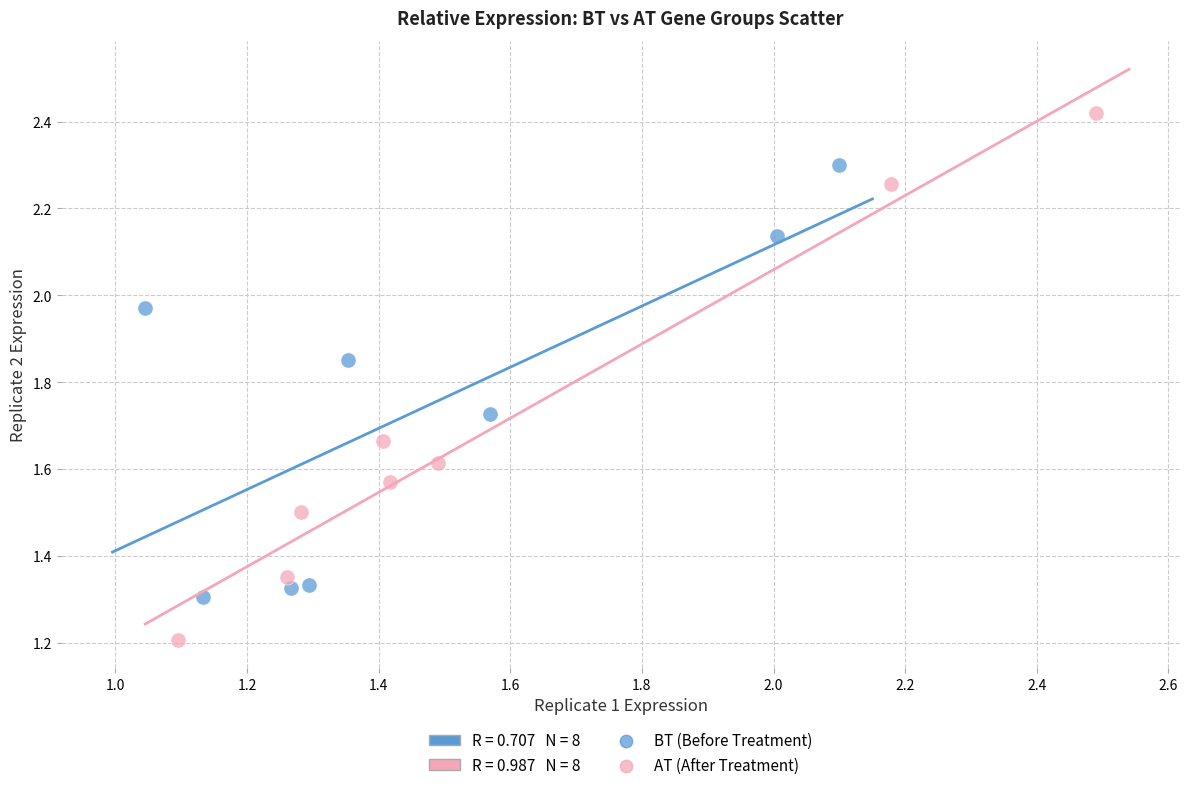

Which series has the largest Y range (max minus min)?

AT (After Treatment)